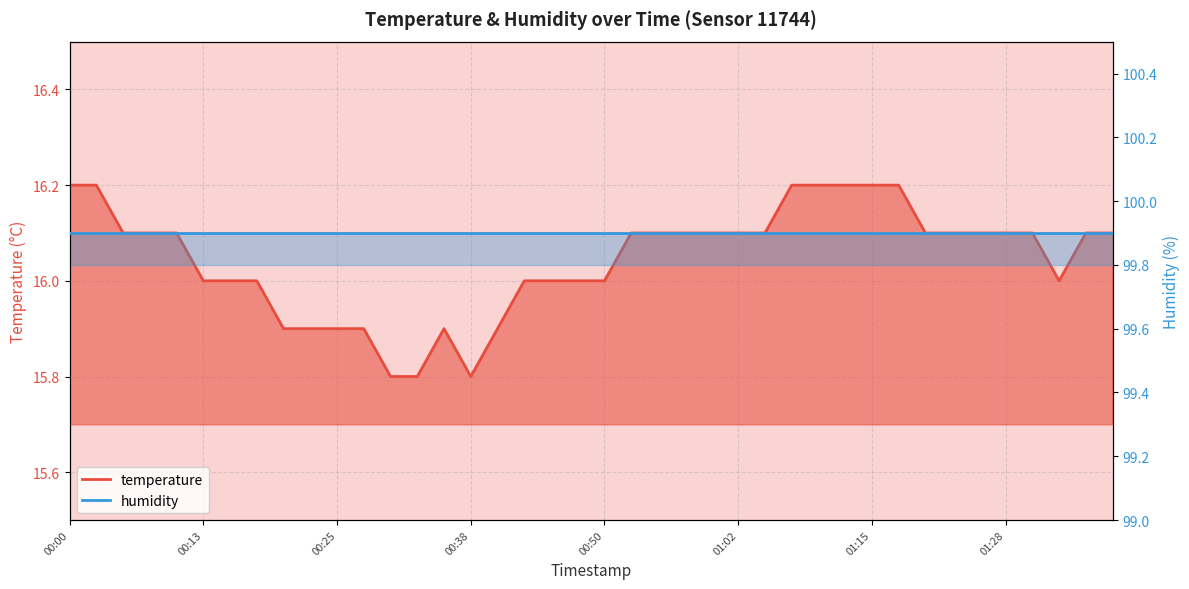

True or false: the data shows 16.1 at 00:55.

True